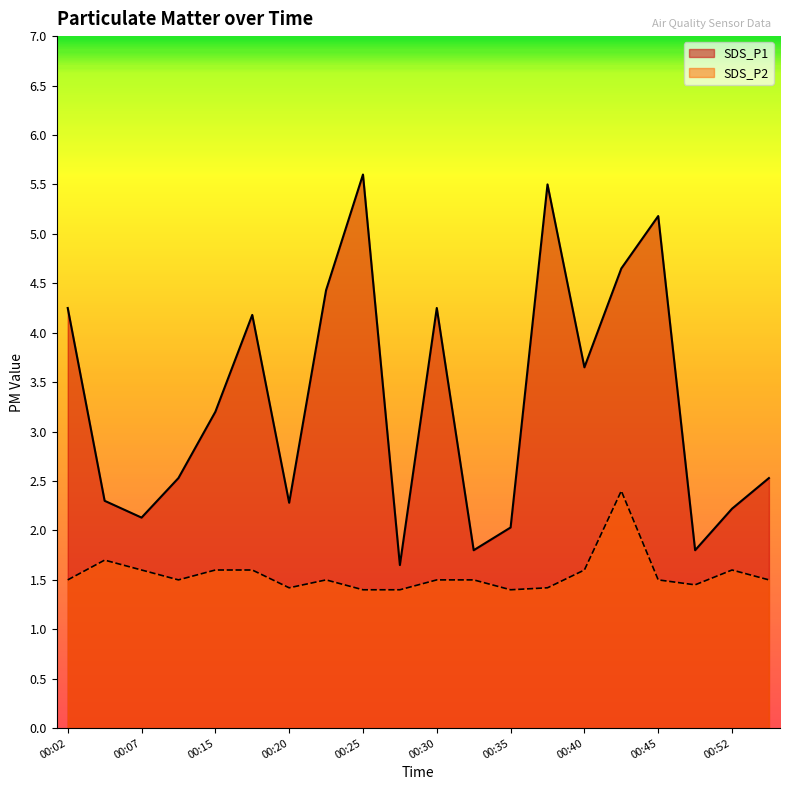

What is the highest value of the SDS_P1 series?

5.6